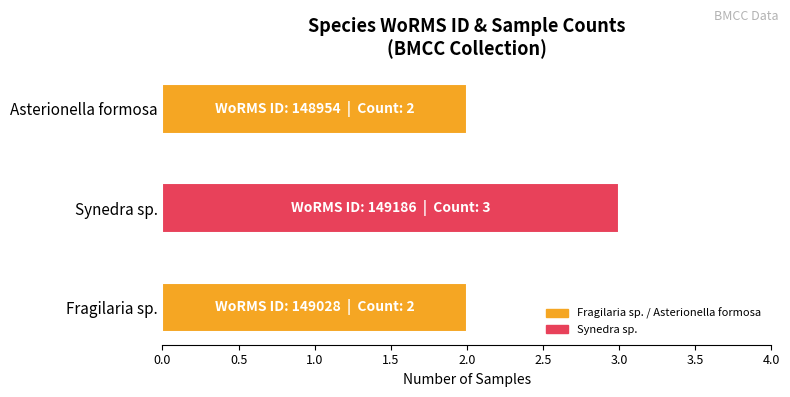

How many categories are shown in the chart?

3